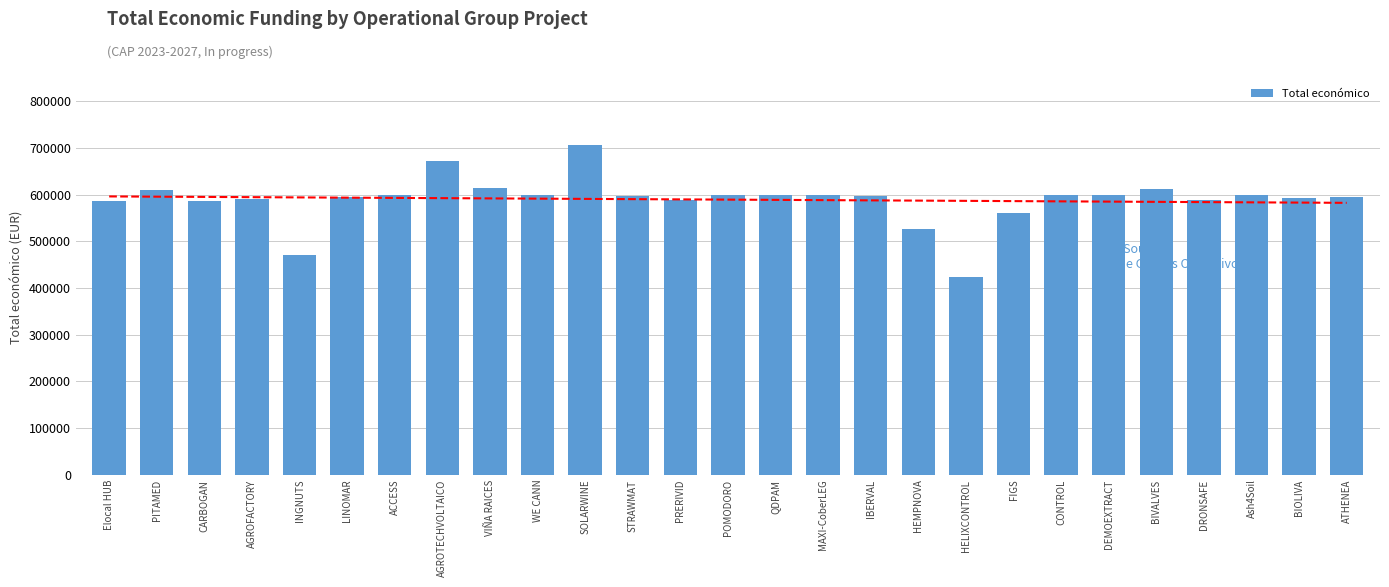

Are the bars grouped side by side (vs. stacked)?

No